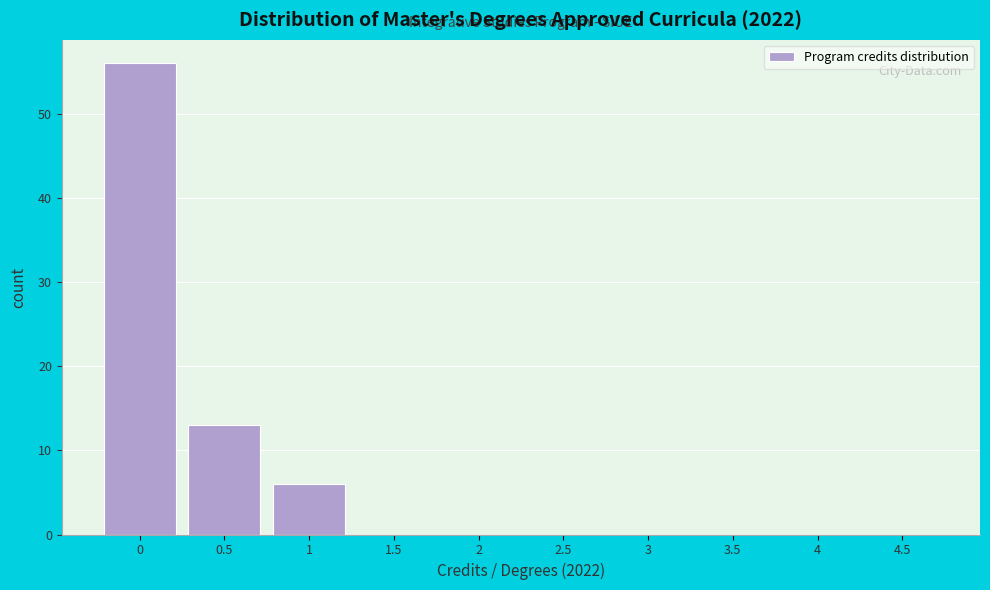

Reading left to right, transcribe all the data shown in this chart.

0=56	0.5=13	1=6	1.5=0	2=0	2.5=0	3=0	3.5=0	4=0	4.5=0